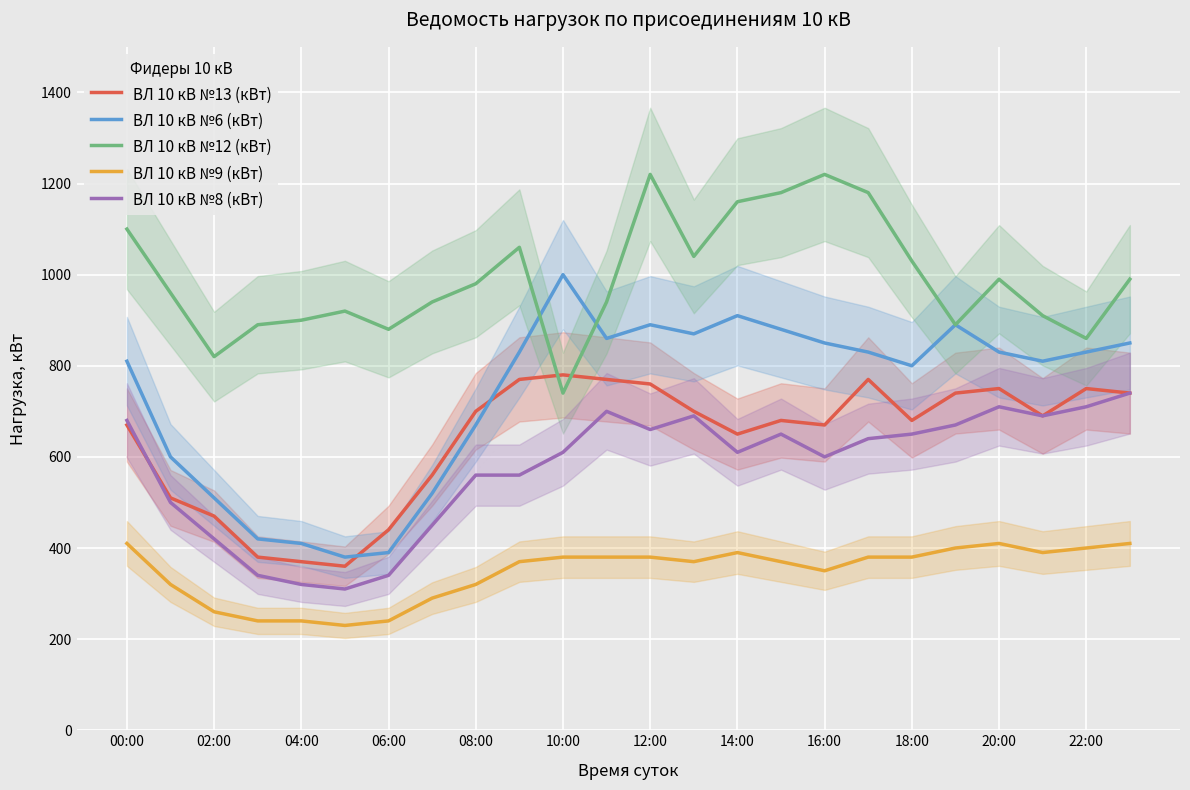

Which series has the widest spread of values?

ВЛ 10 кВ №6 (кВт)